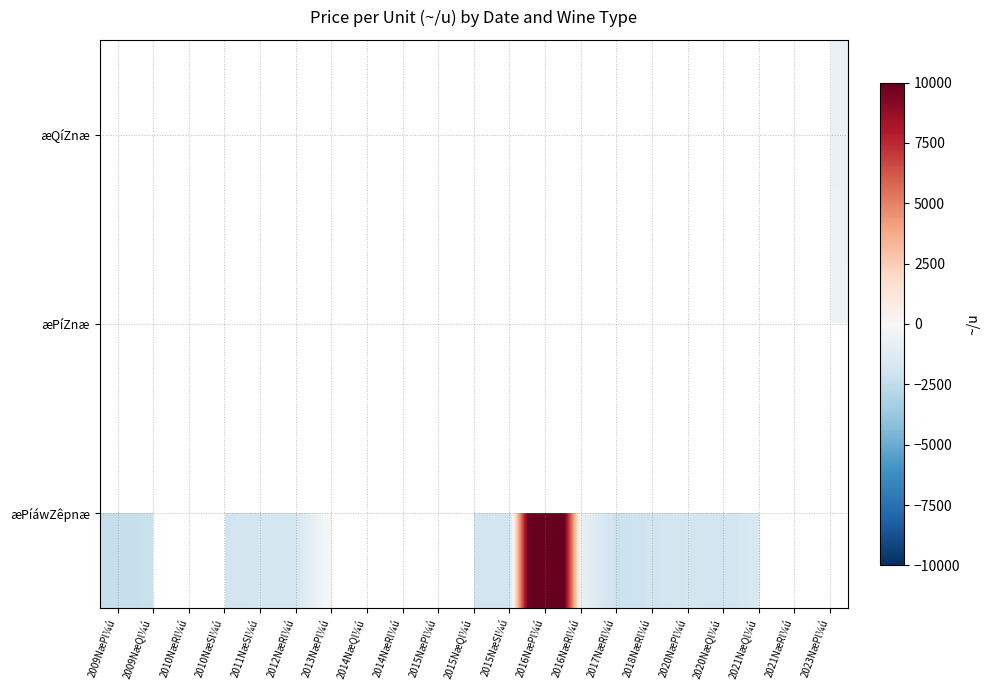

Rank the series by their average value, from highest to lowest.

æQíZnæ, æPíZnæ, æPíáwZêpnæ